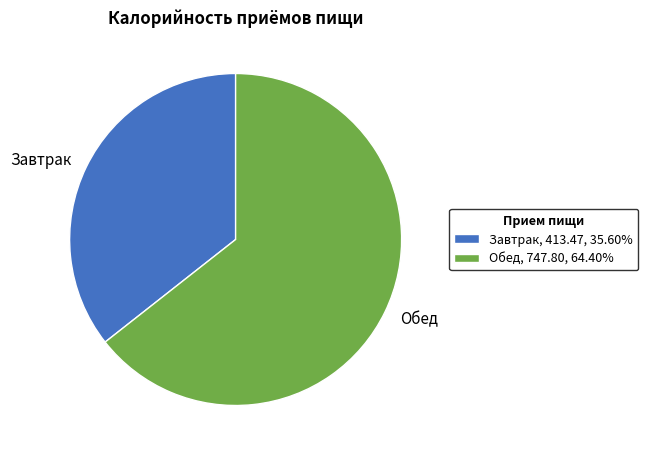

Combined, do Завтрак and Обед account for over 50%?

Yes